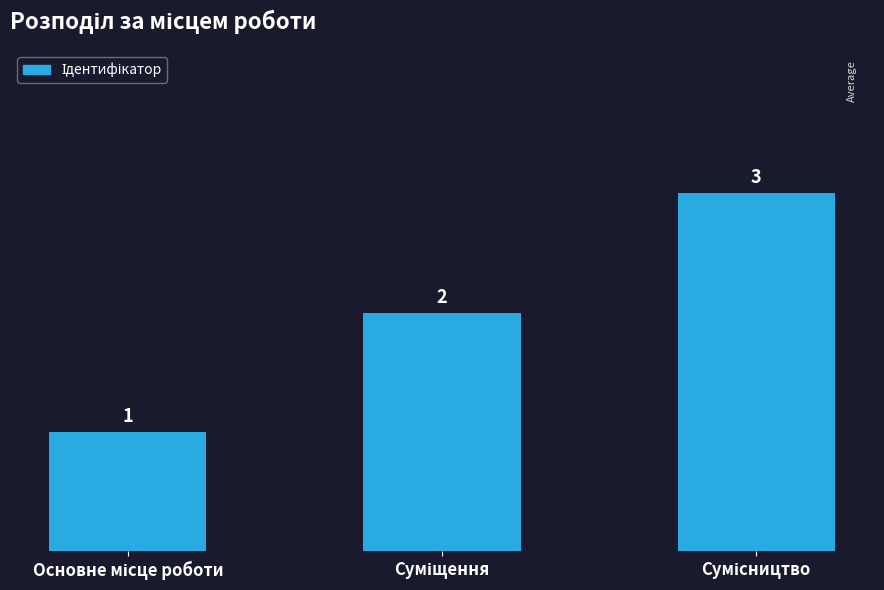

What is the value of the 3rd bar from the left?

3